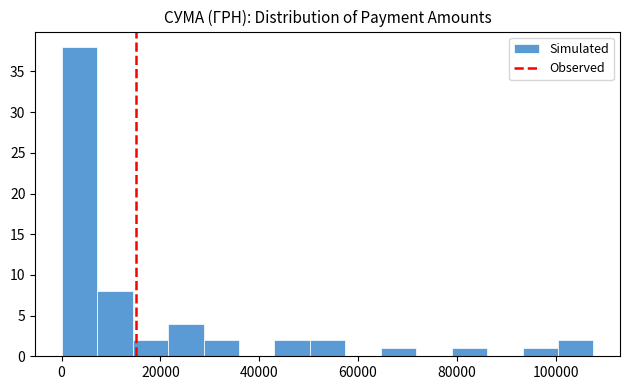

Read against the x-axis, roughly where is the centre of the tallest bar?

4000